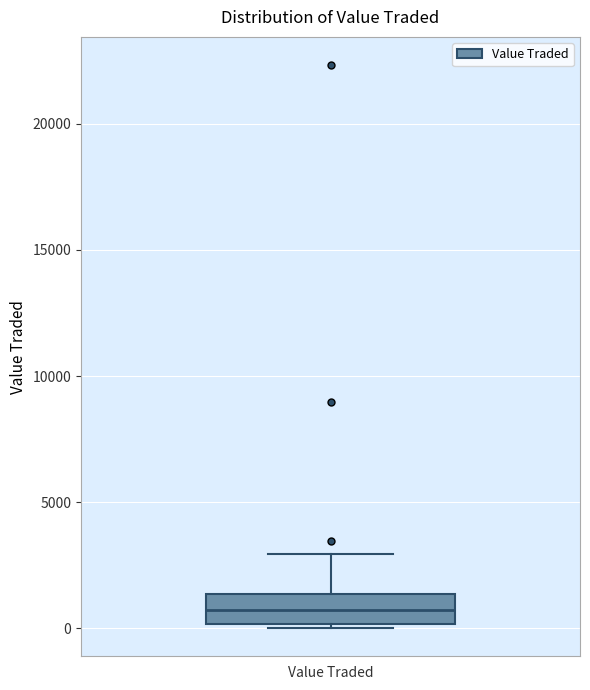

Read this box plot against the y-axis: the position of the median line, the range covered by the box, and the ends of both whiskers. The values are not printed on the chart, so give them approximately, as read against the axis.

median 500, box 0 to 1500, whiskers 0 (just below the box's lower edge) to 3000